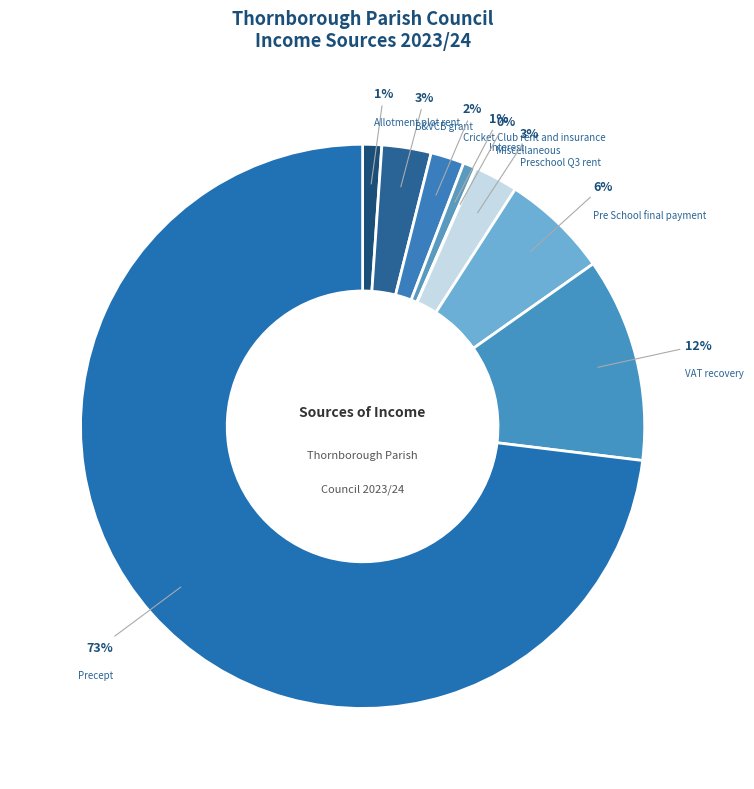

True or false: Interest accounts for 11% of the total.

False